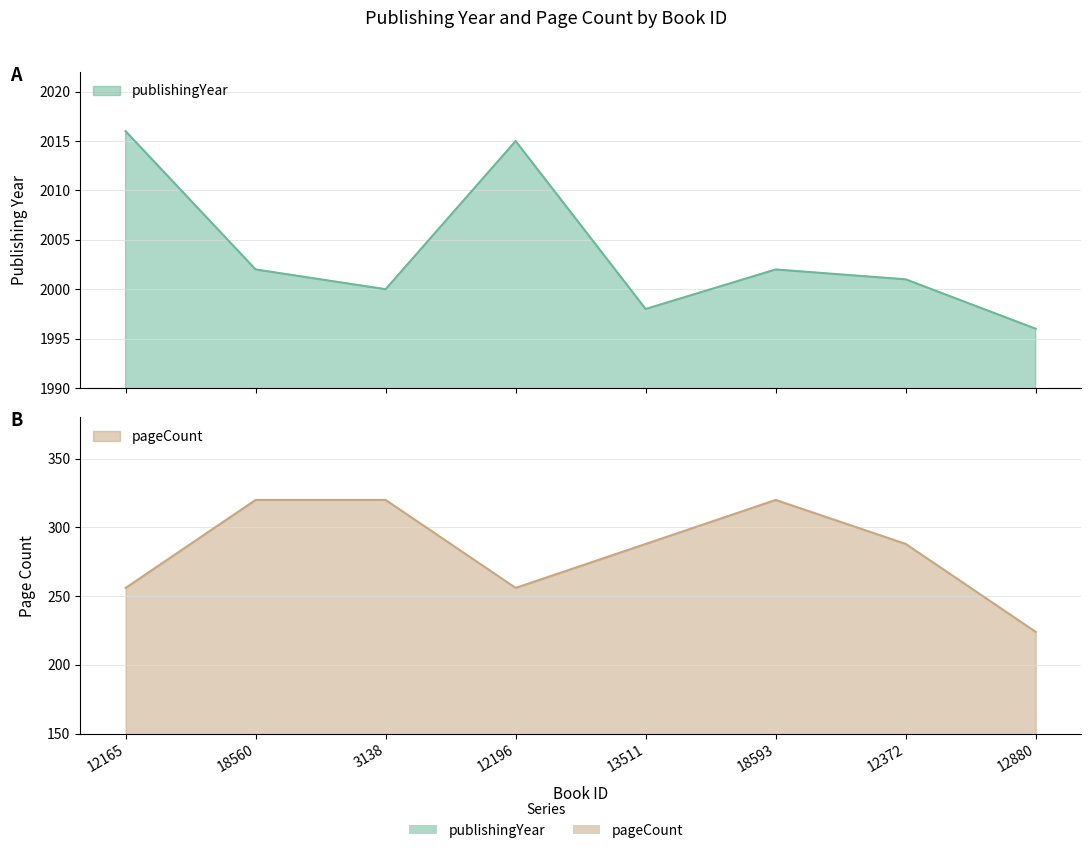

True or false: pageCount and publishingYear cross at least once.

False